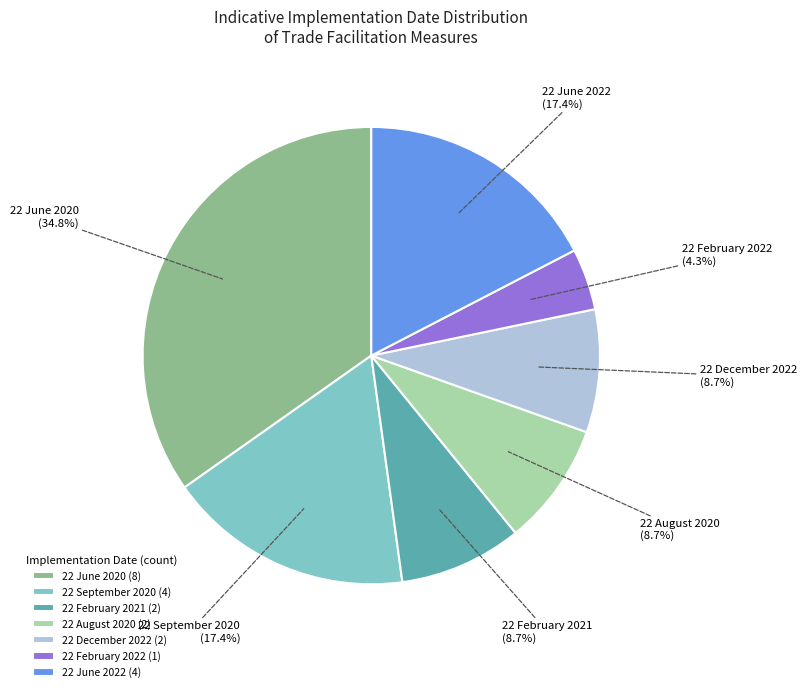

How many slices are in this pie chart?

7